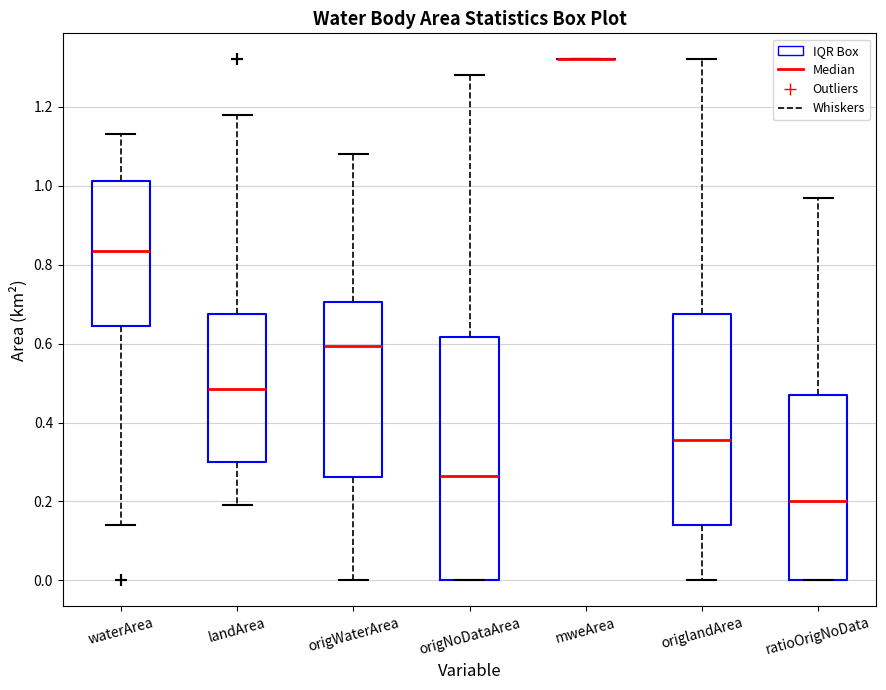

Reading left to right, read every box against the y-axis: the position of its median line, the range the box covers, and the ends of its whiskers. The values are not printed on the chart, so give them approximately, as read against the axis.

waterArea: median 0.84, box 0.64 to 1.02, whiskers 0.14 to 1.14
landArea: median 0.48, box 0.30 to 0.68, whiskers 0.20 to 1.18
origWaterArea: median 0.60, box 0.26 to 0.70, whiskers 0.00 to 1.08
origNoDataArea: median 0.26, box 0.00 to 0.62, whiskers 0.00 to 1.28
mweArea: box collapsed to a line at 1.32, whiskers 1.32 to 1.32
origlandArea: median 0.36, box 0.14 to 0.68, whiskers 0.00 to 1.32
ratioOrigNoData: median 0.20, box 0.00 to 0.48, whiskers 0.00 to 0.98